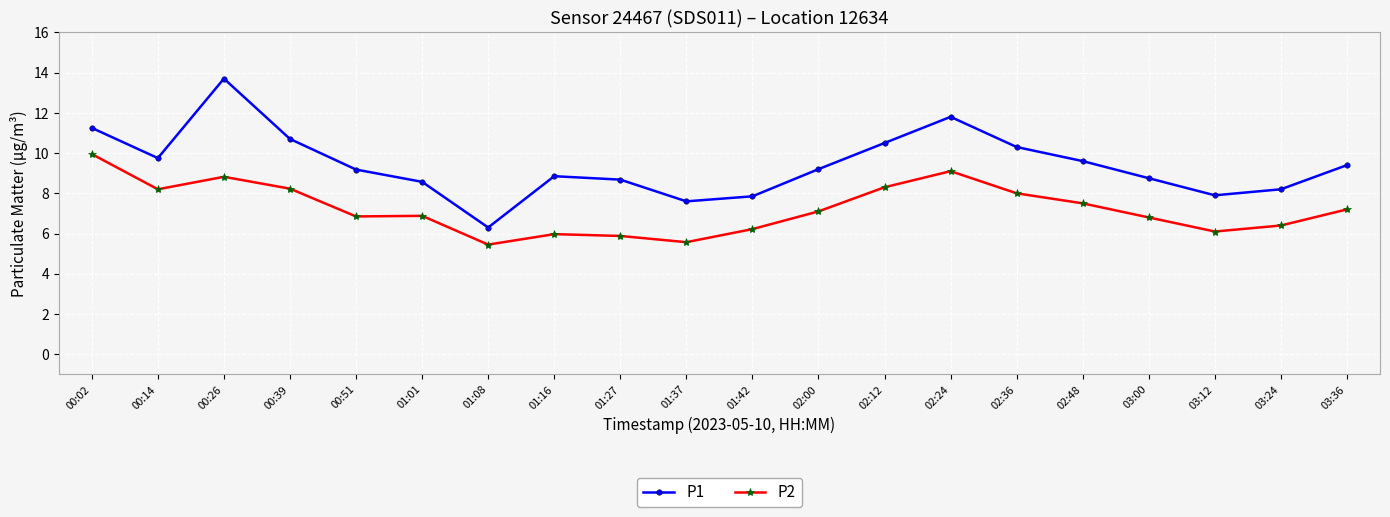

What is the spread (max minus min) of values at 03:36?

2.2